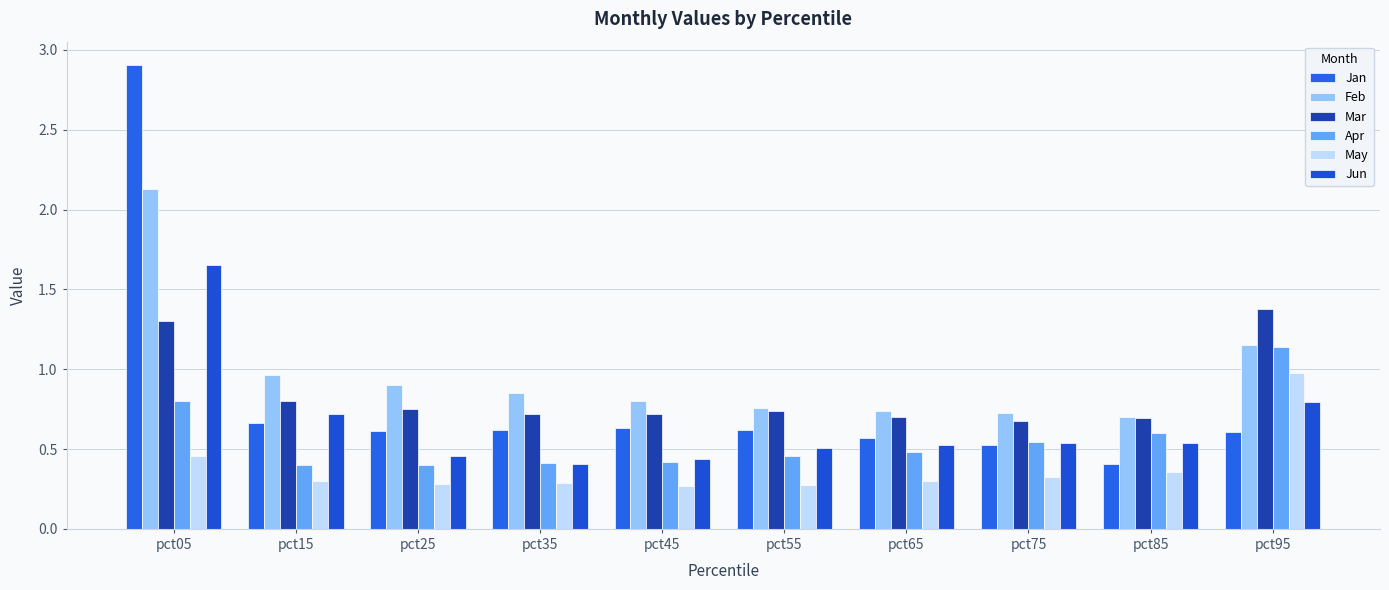

Are the bars grouped side by side (vs. stacked)?

Yes